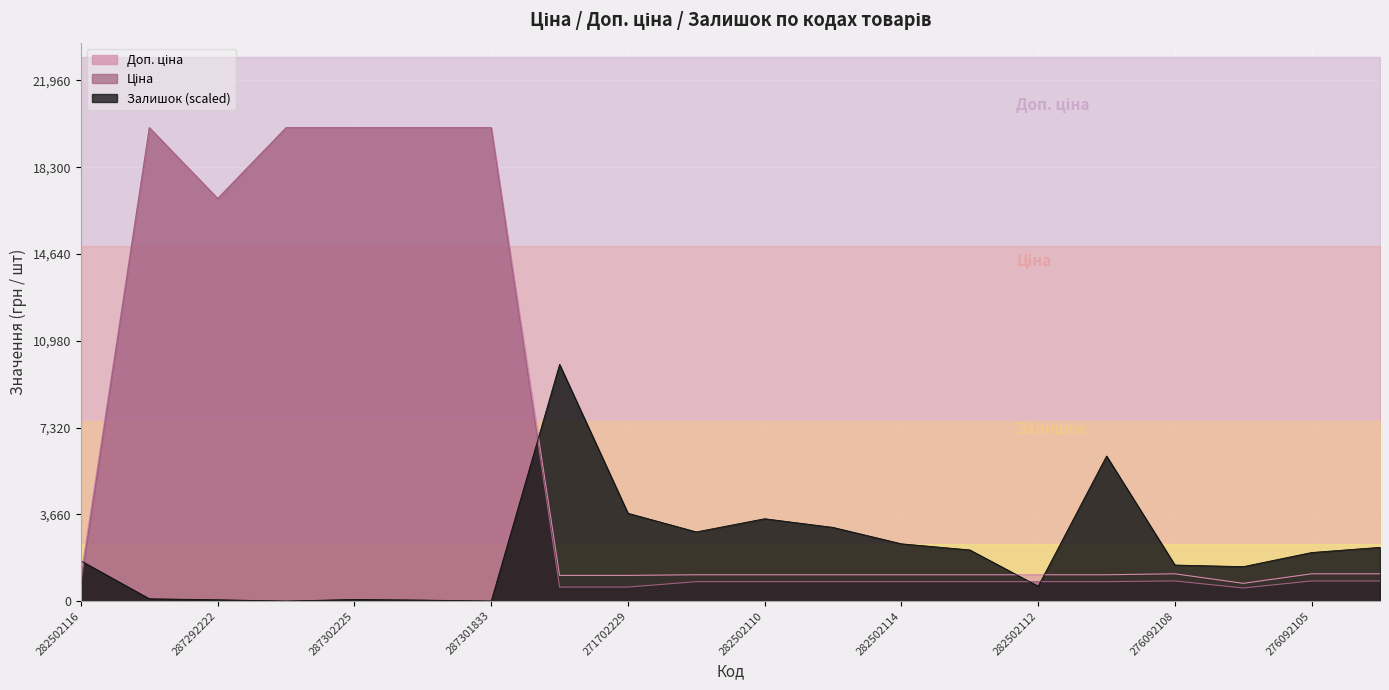

What is the label of the 8th point from the right?

282502114